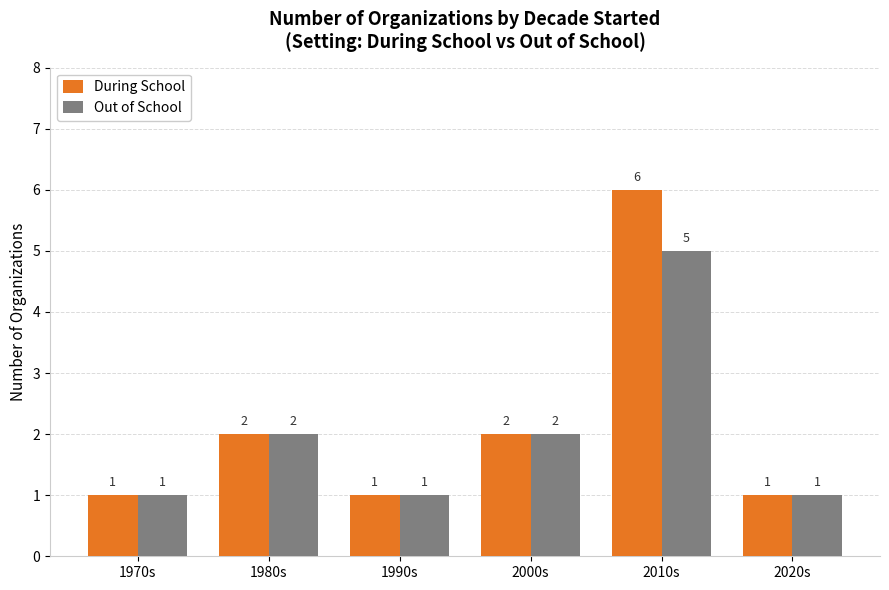

What is the value of the Out of School bar at the 2nd from the left?

2